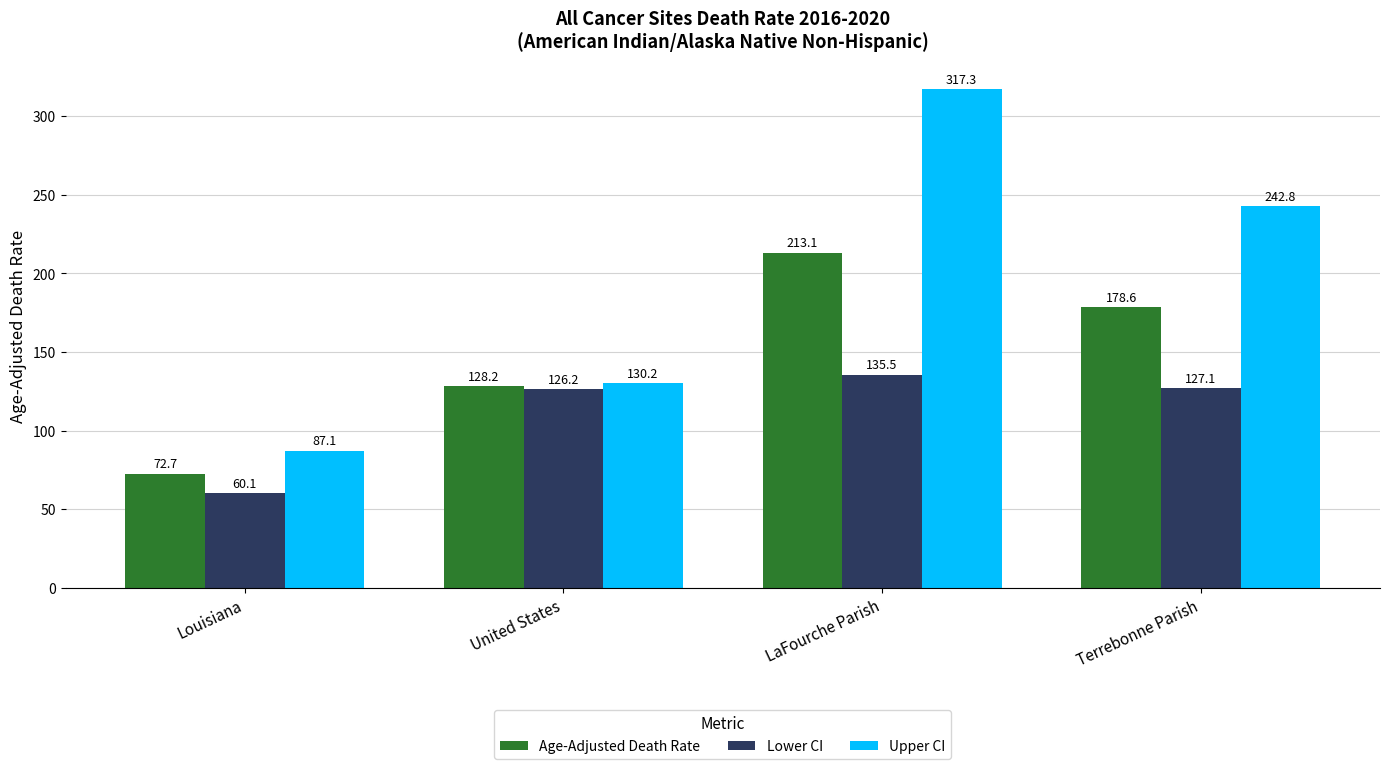

At which category does the chart reach its peak across all series?

LaFourche Parish